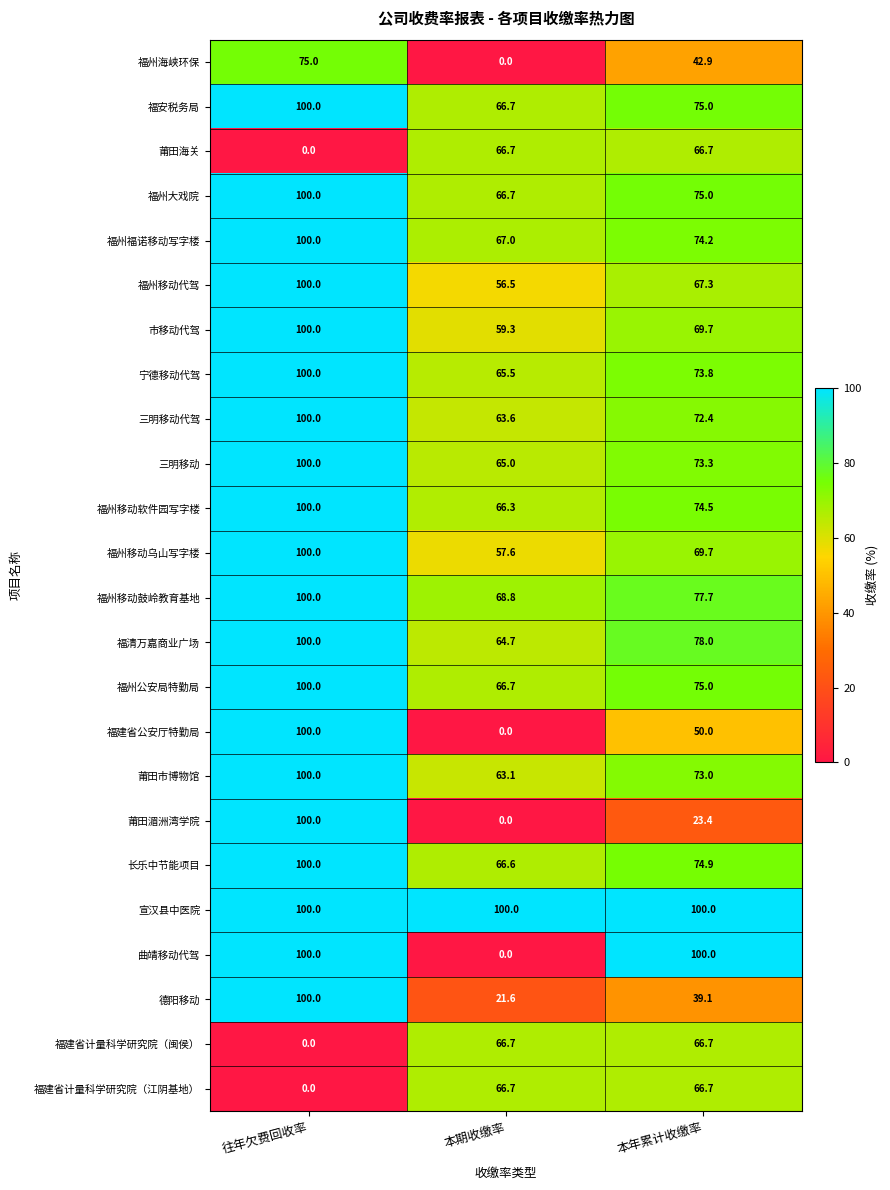

List the labels in order of 福州移动乌山写字楼 value, smallest first.

本期收缴率, 本年累计收缴率, 往年欠费回收率